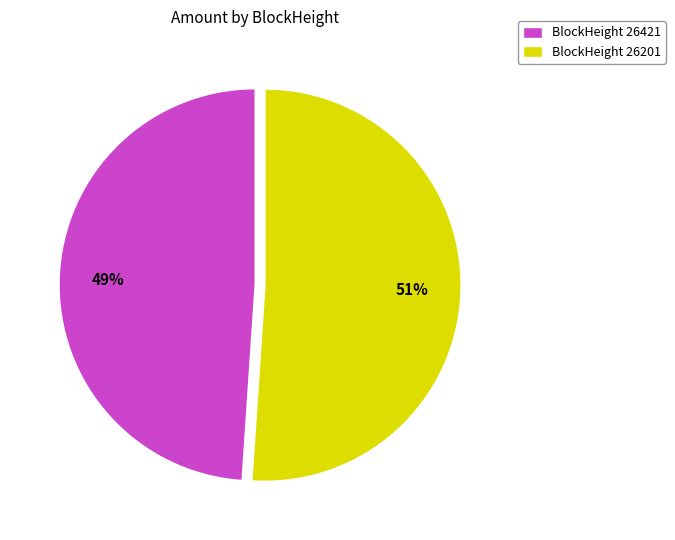

Between BlockHeight 26201 and BlockHeight 26421, which is larger?

BlockHeight 26201